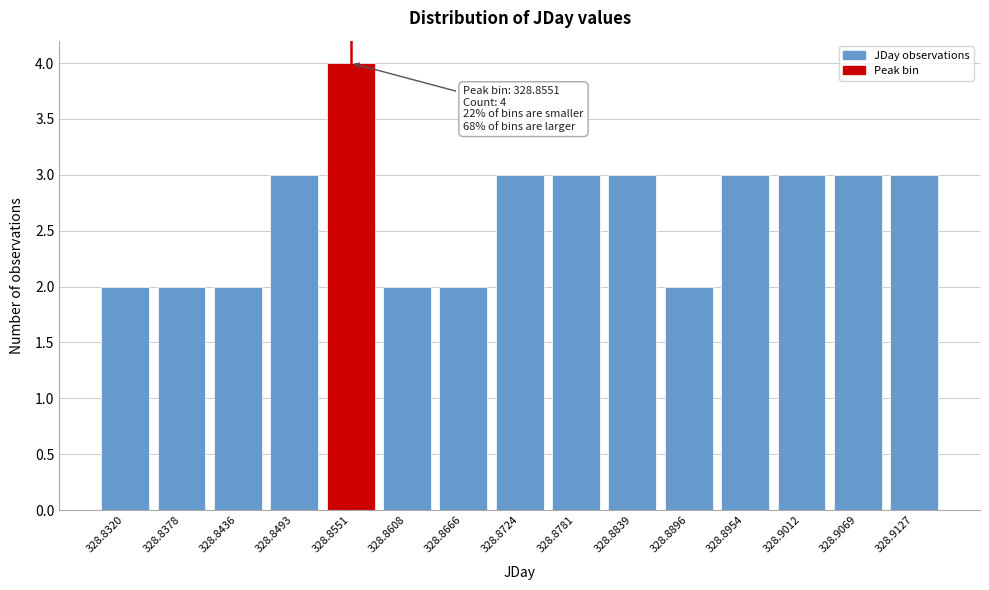

Reading left to right, what are all the values shown in this chart?

2	2	2	3	4	2	2	3	3	3	2	3	3	3	3